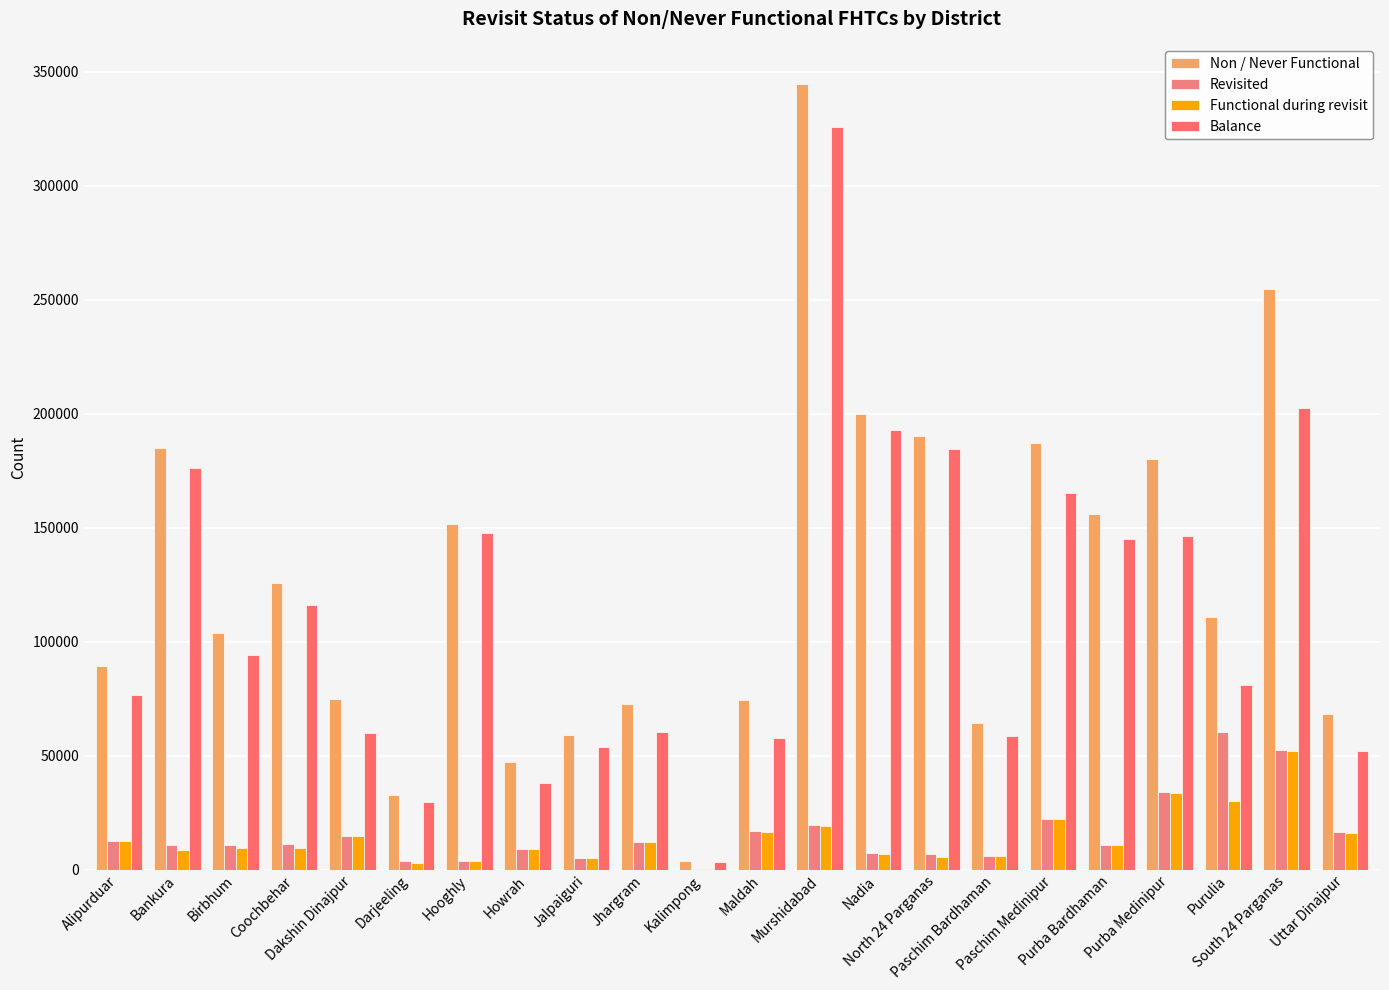

What are all the series names shown in the legend?

Non / Never Functional, Revisited, Functional during revisit, Balance